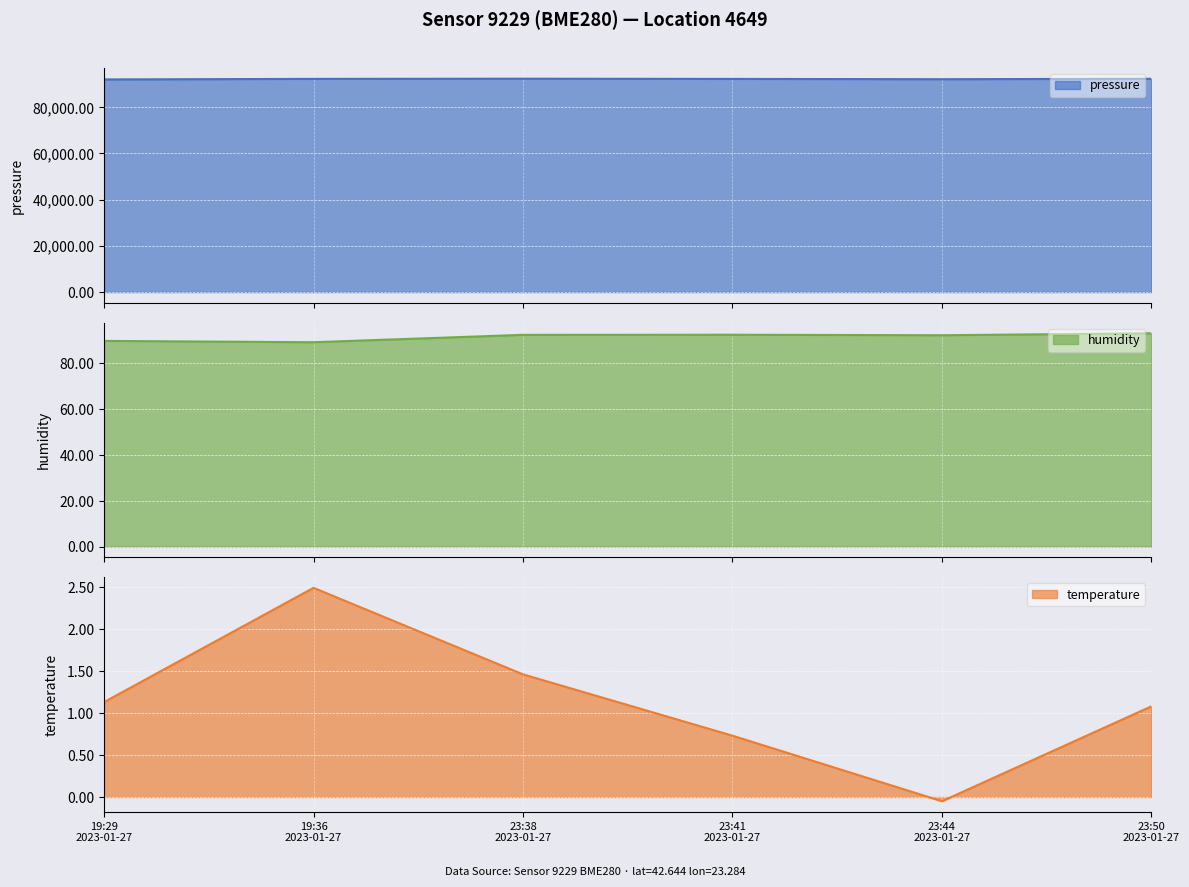

What is the maximum value for pressure?

92371.8